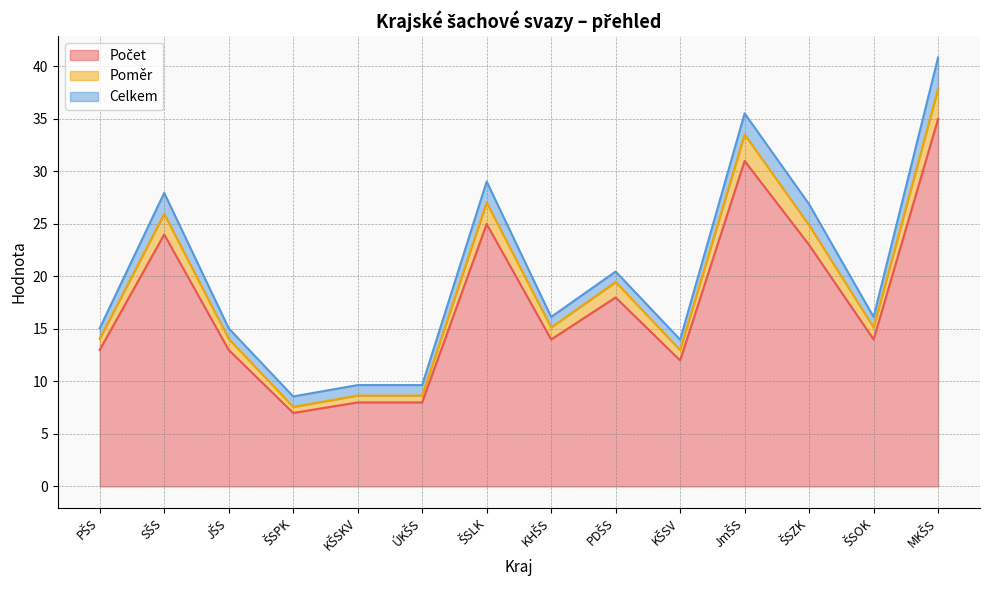

Does the chart have visible grid lines?

Yes